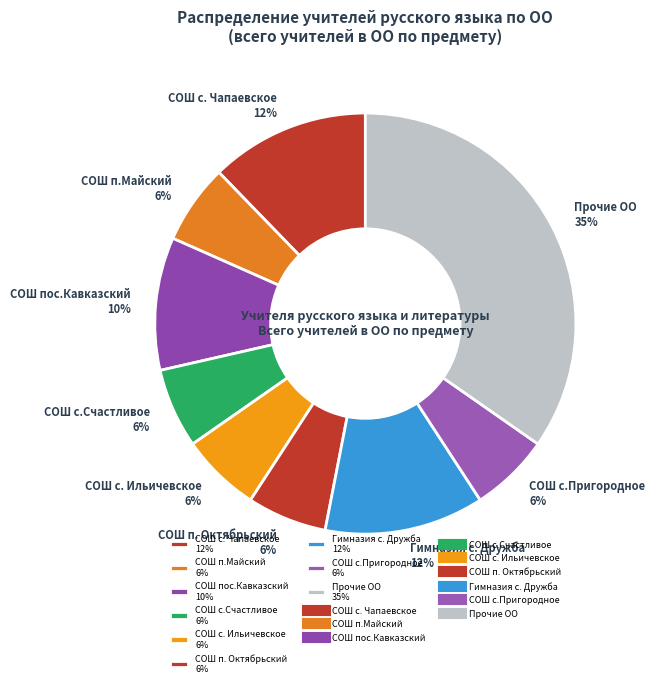

True or false: СОШ п.Майский 6% accounts for 6% of the total.

True